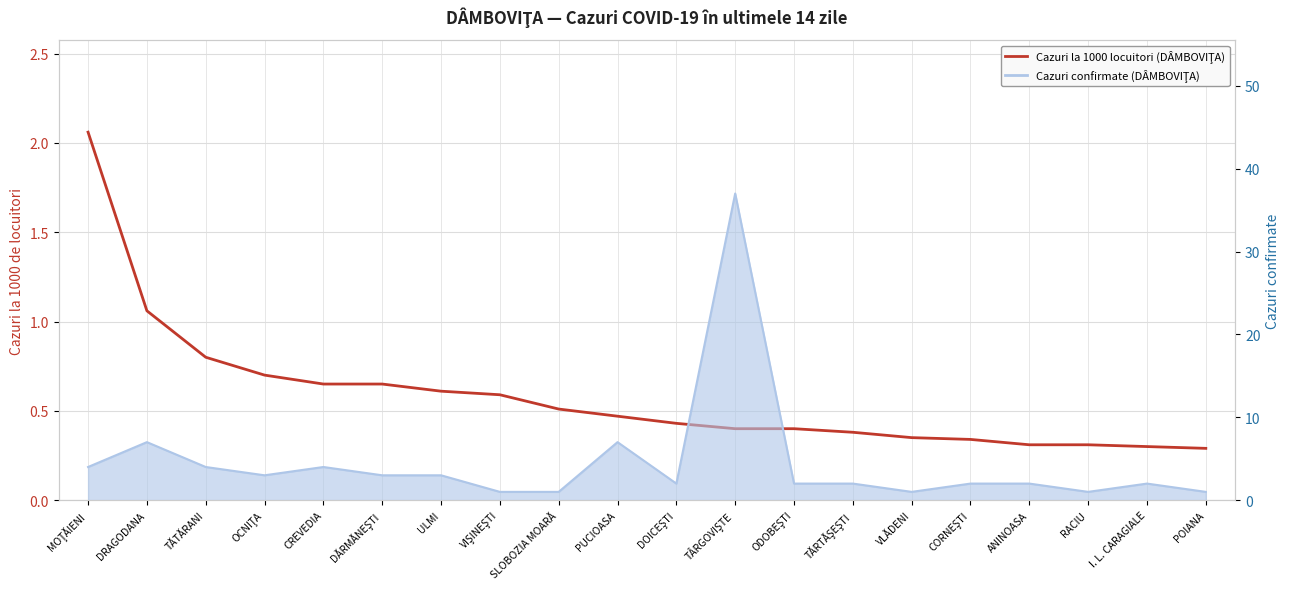

What value does the Cazuri la 1000 locuitori (DÂMBOVIŢA) series have at SLOBOZIA MOARĂ?

0.5